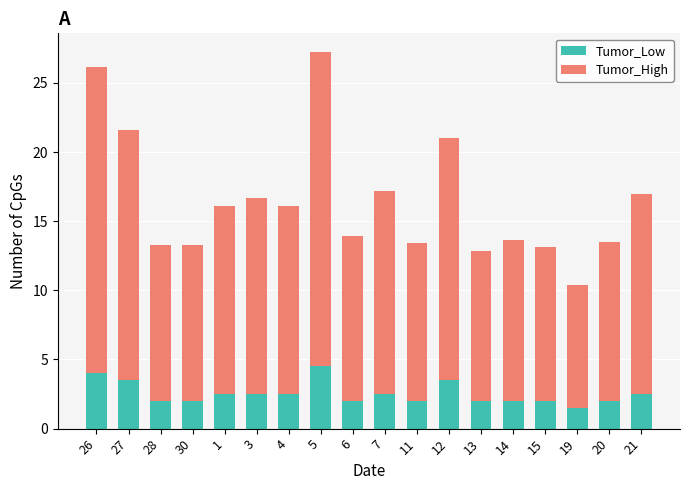

What are all the series names shown in the legend?

Tumor_Low, Tumor_High